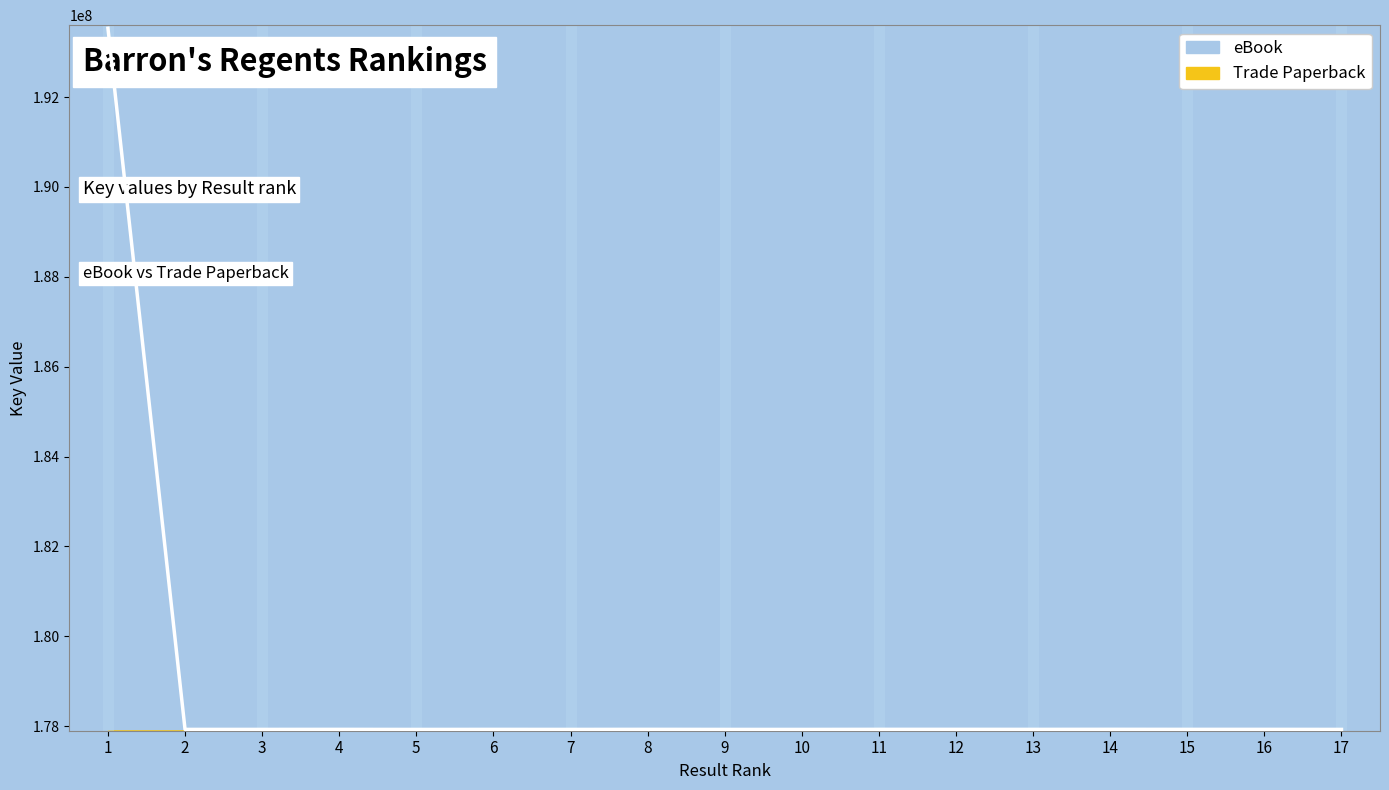

List the labels in order of value, largest first.

1, 14, 12, 11, 8, 16, 15, 4, 13, 6, 3, 2, 17, 7, 9, 10, 5